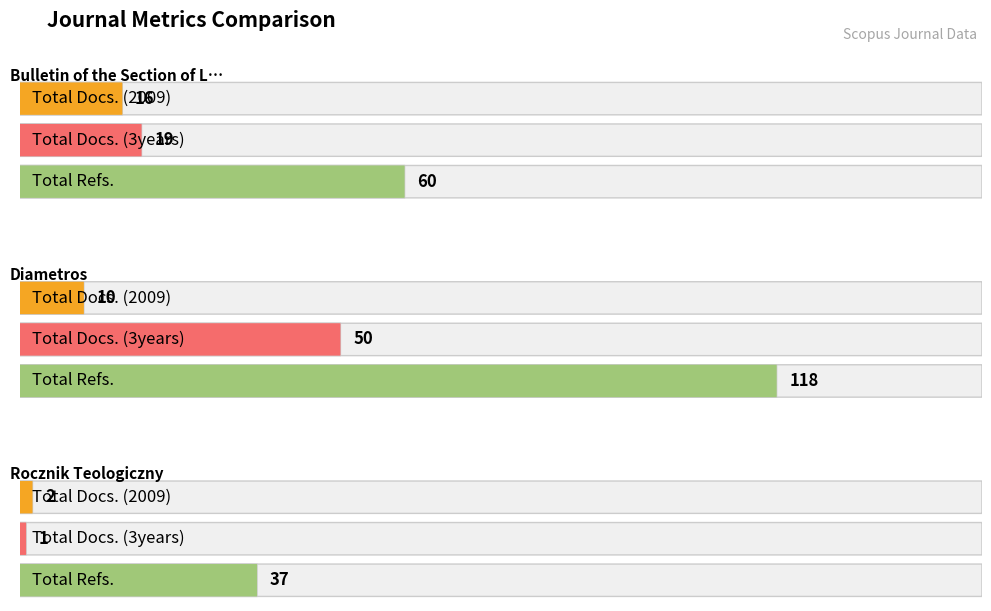

Rank the categories by Total Refs. value from highest to lowest.

Diametros, Bulletin of the Section of Logic, Rocznik Teologiczny